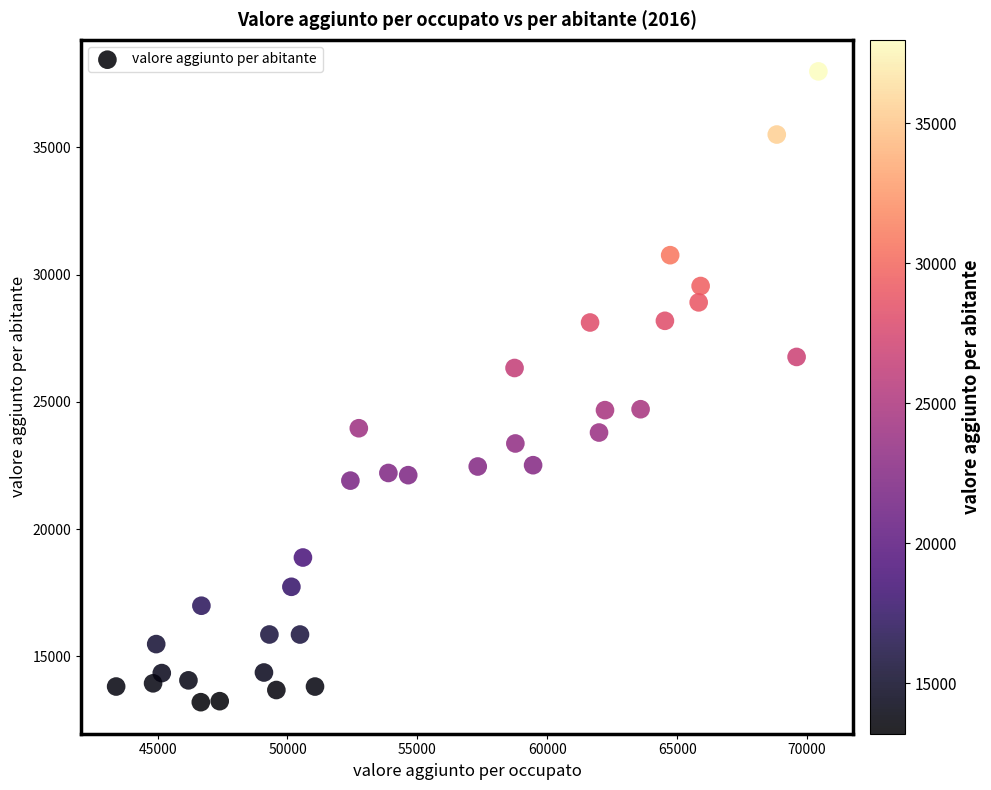

What is the range of X values (max minus min)?

27031.1